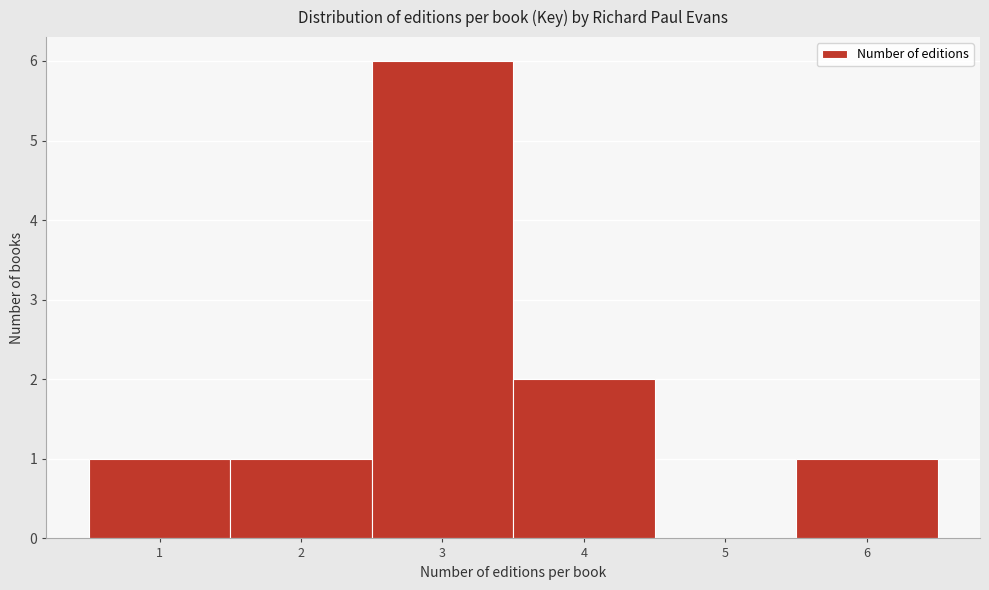

Which range on the x-axis has the tallest bar?

2.5 to 3.5